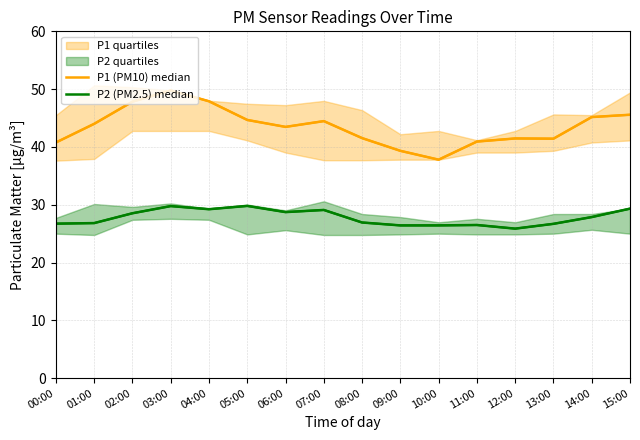

How many interior local peaks does the P1 (PM10) median series have?

3